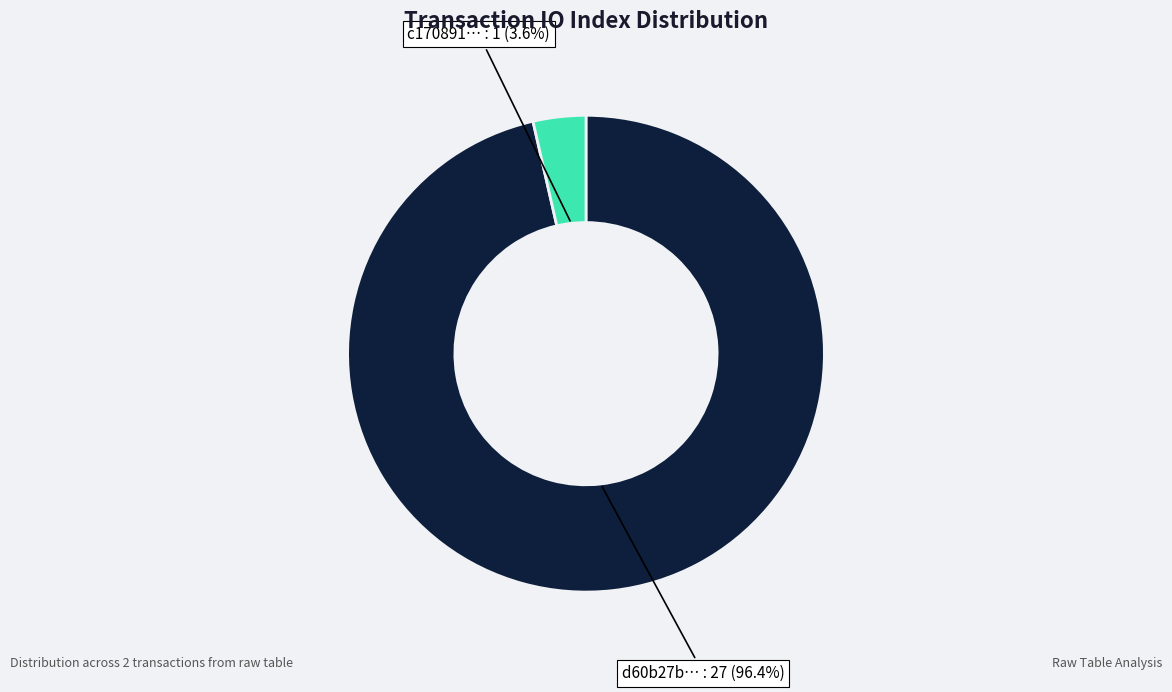

Does any single category account for the majority?

Yes